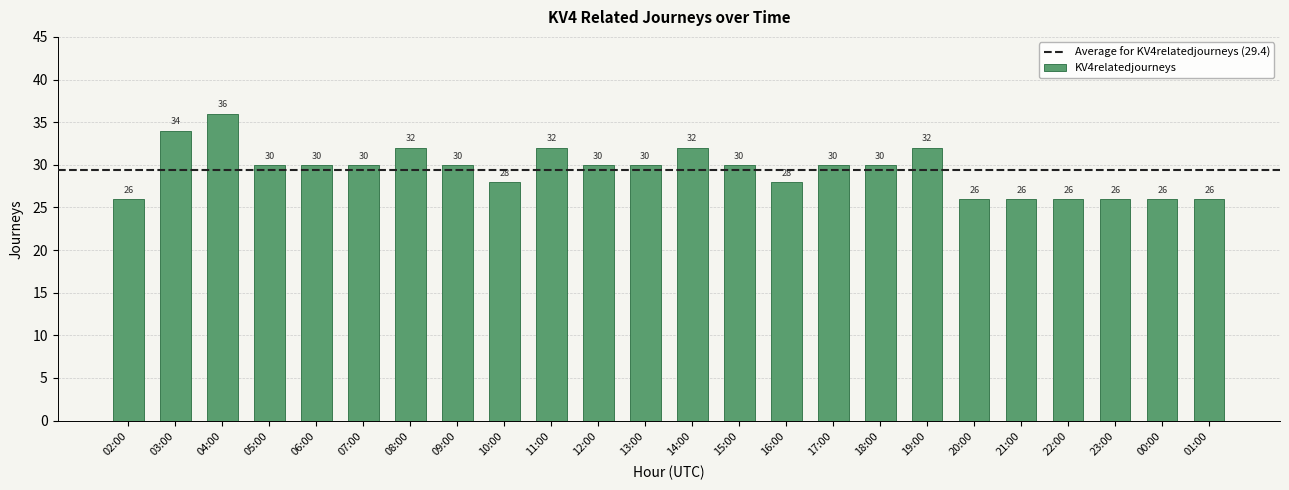

How many categories are shown in the chart?

24